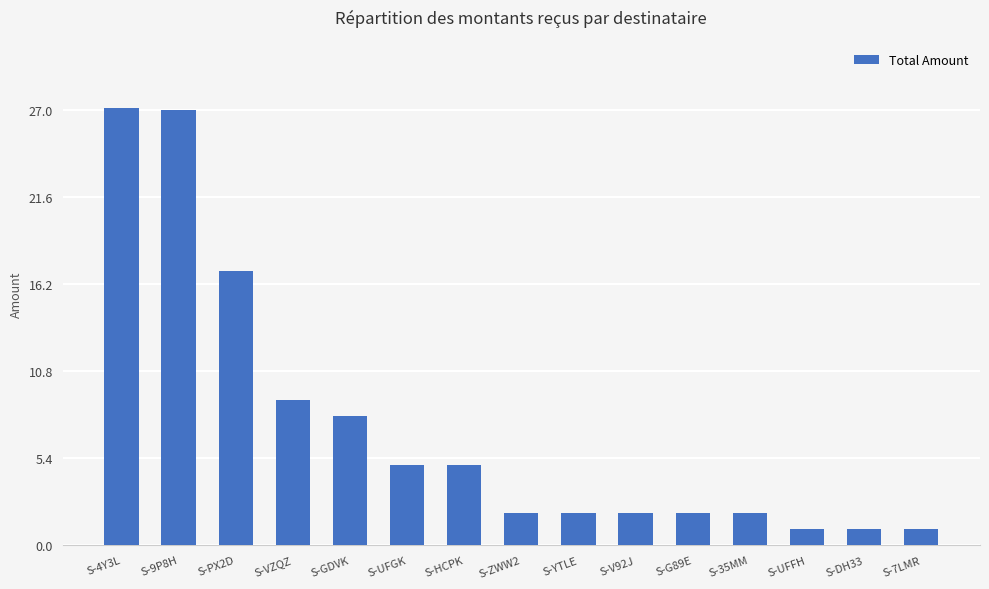

What is the label of the 12th bar from the right?

S-VZQZ